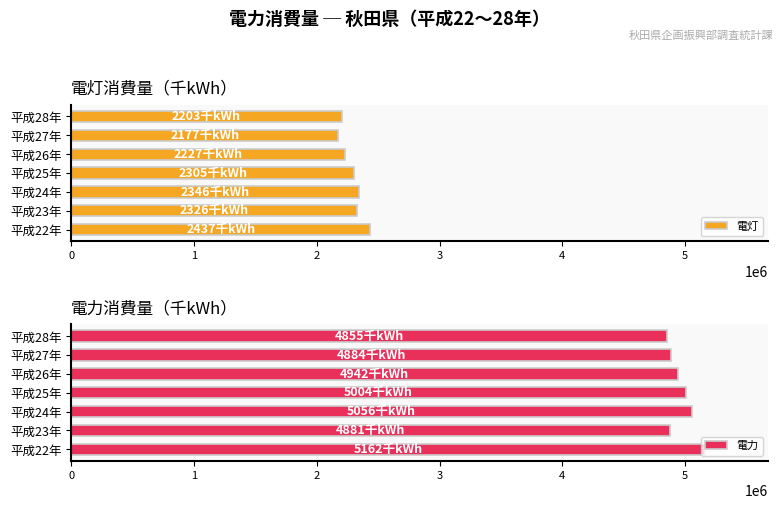

How many values in the 電力 series exceed 4941663?

3